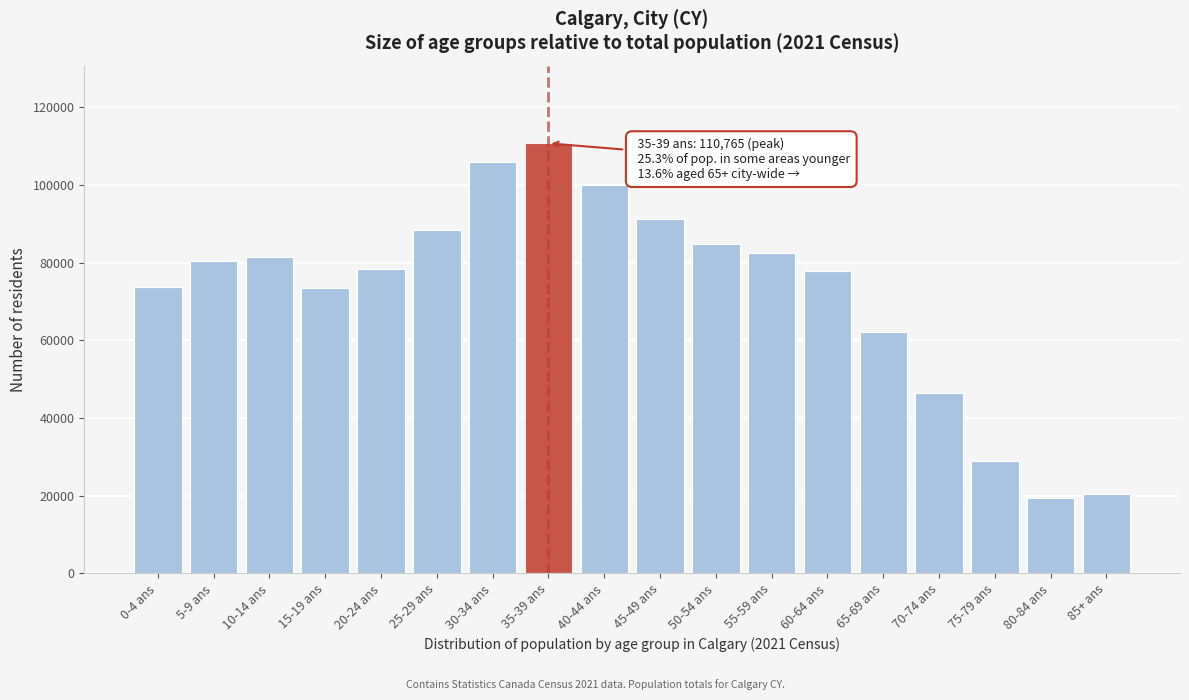

The value at 20-24 ans is 78365. True or false?

True